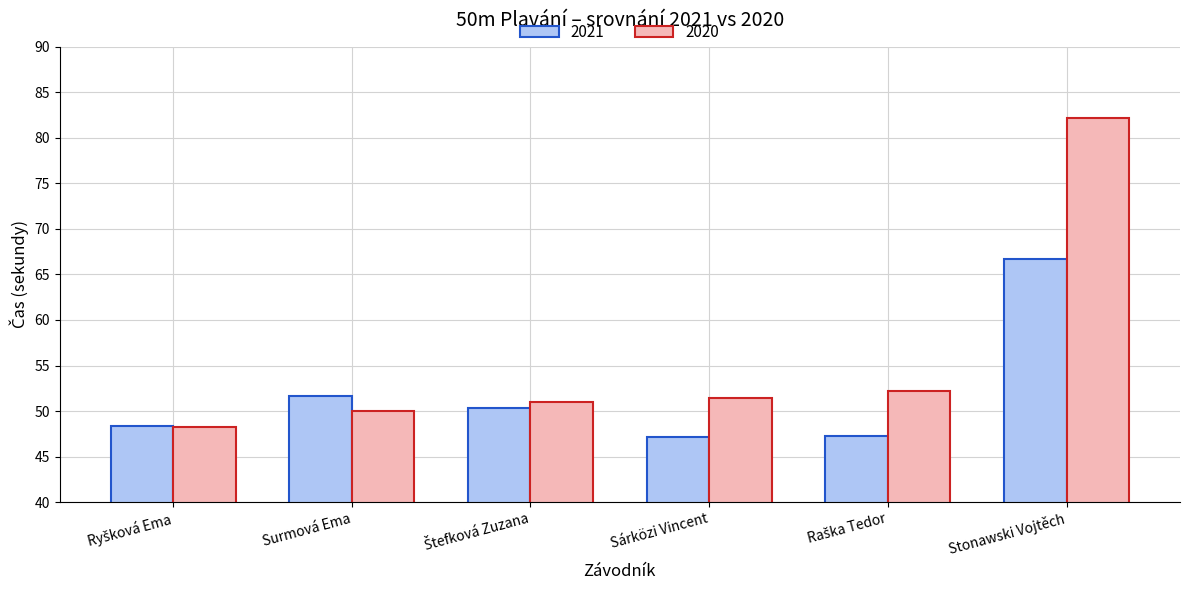

At which category is the sum across all series the highest?

Stonawski Vojtěch